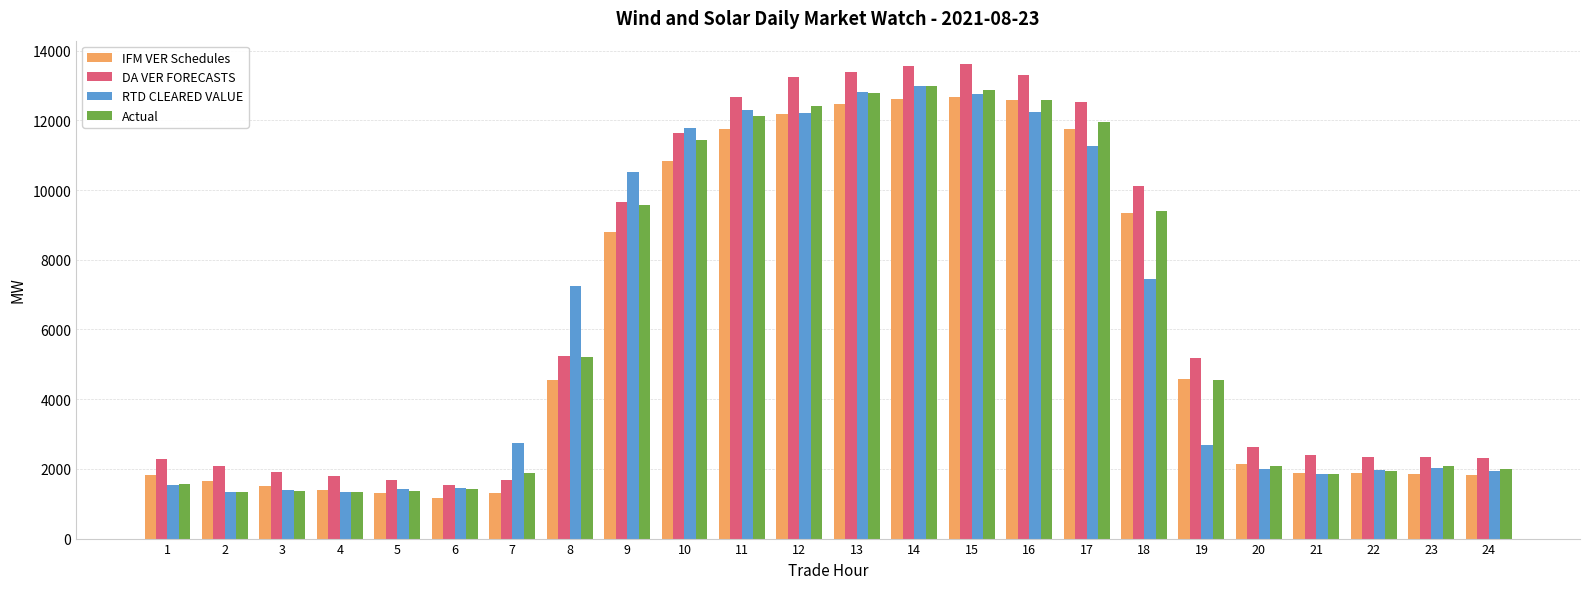

What is the minimum value shown in the chart?

1166.5